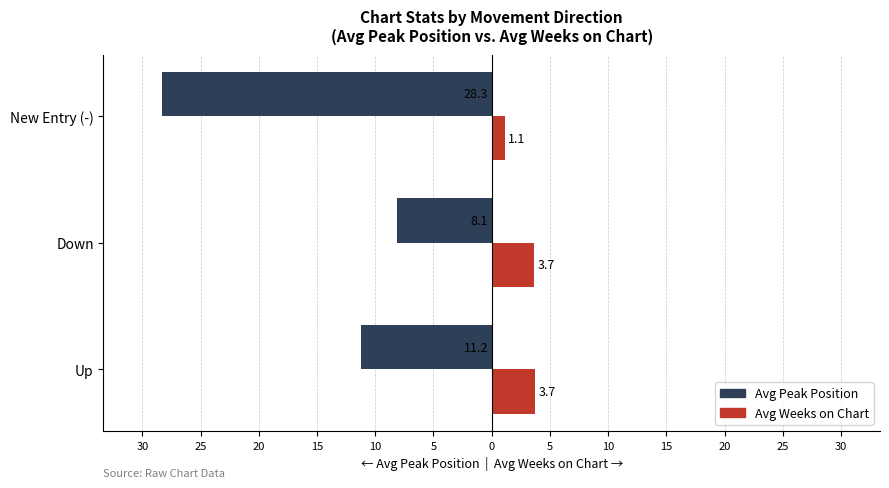

What are all the series names shown in the legend?

Avg Peak Position, Avg Weeks on Chart